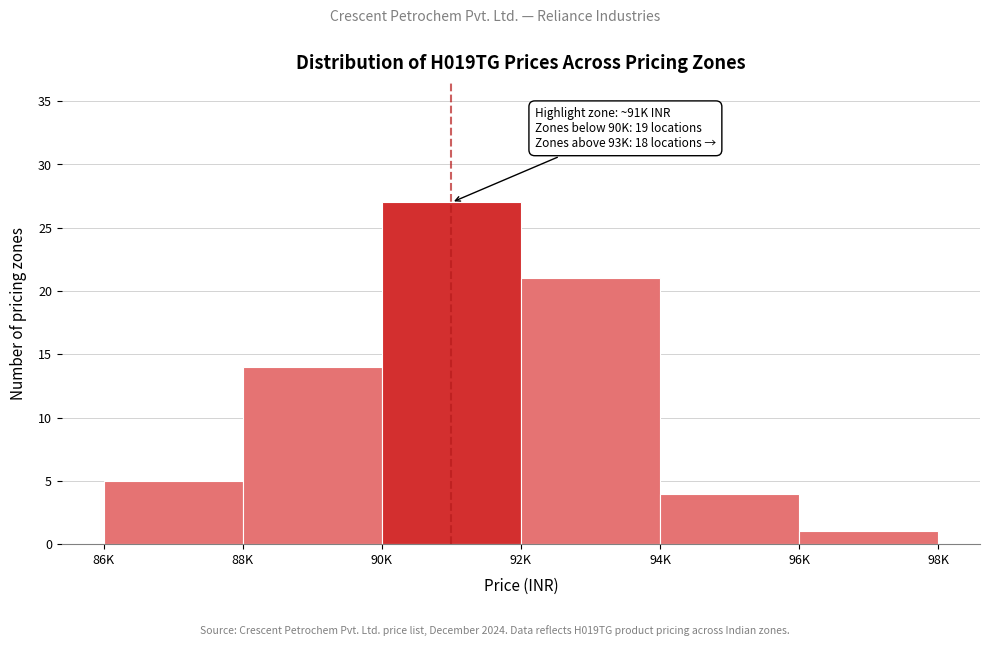

Reading left to right, what are all the values shown in this chart?

5	14	27	21	4	1